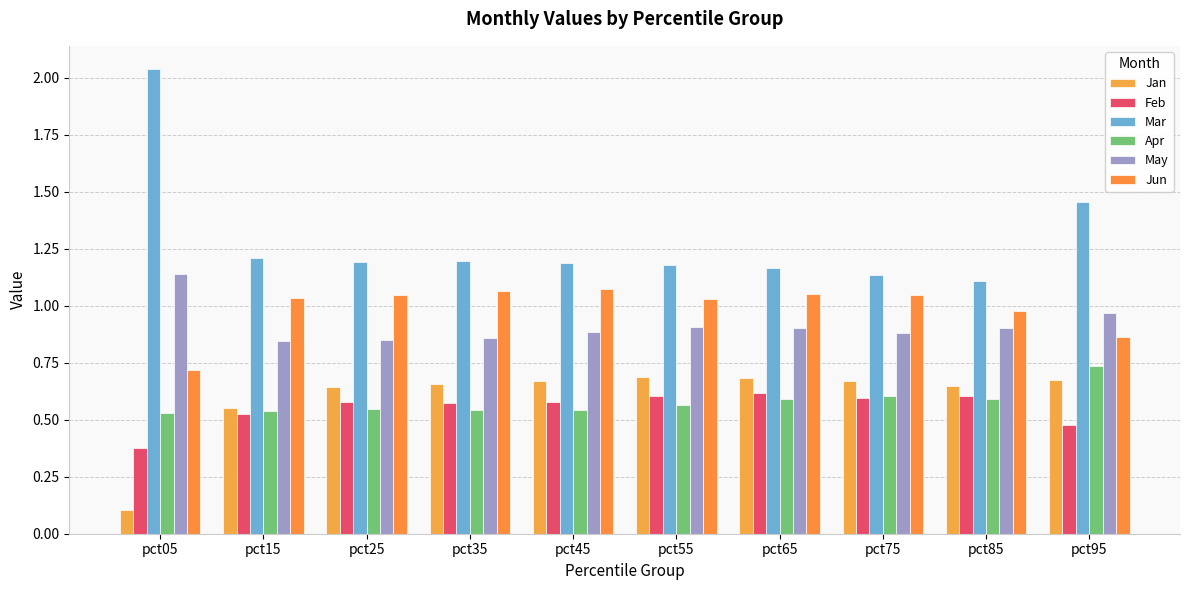

At which category is the sum across all series the highest?

pct95